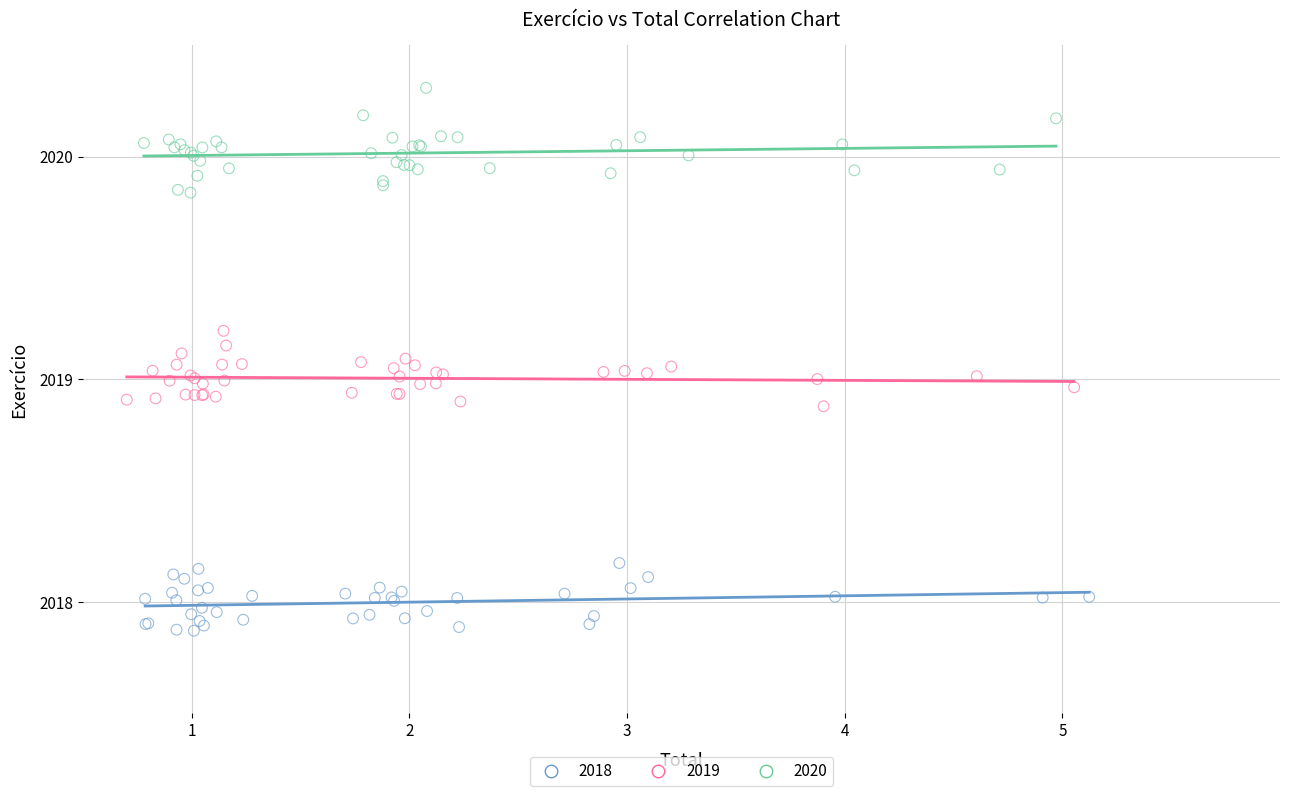

Which series contains the highest Y value?

2020